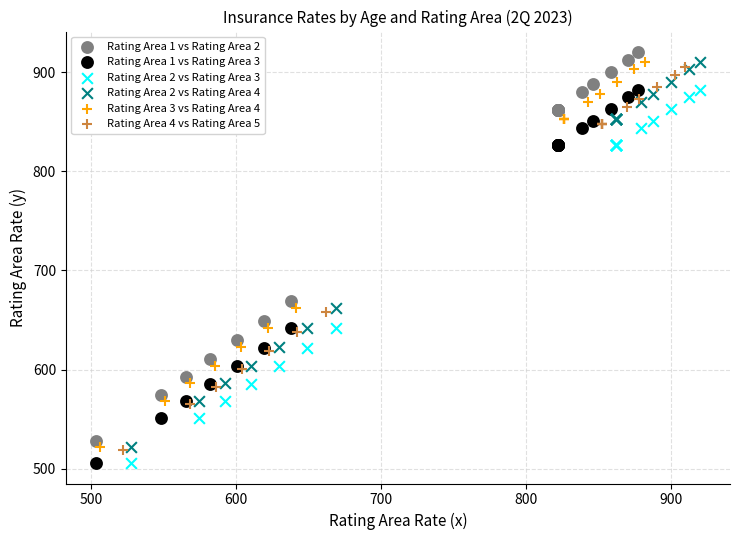

Which series has the widest spread of Y values?

Rating Area 1 vs Rating Area 2